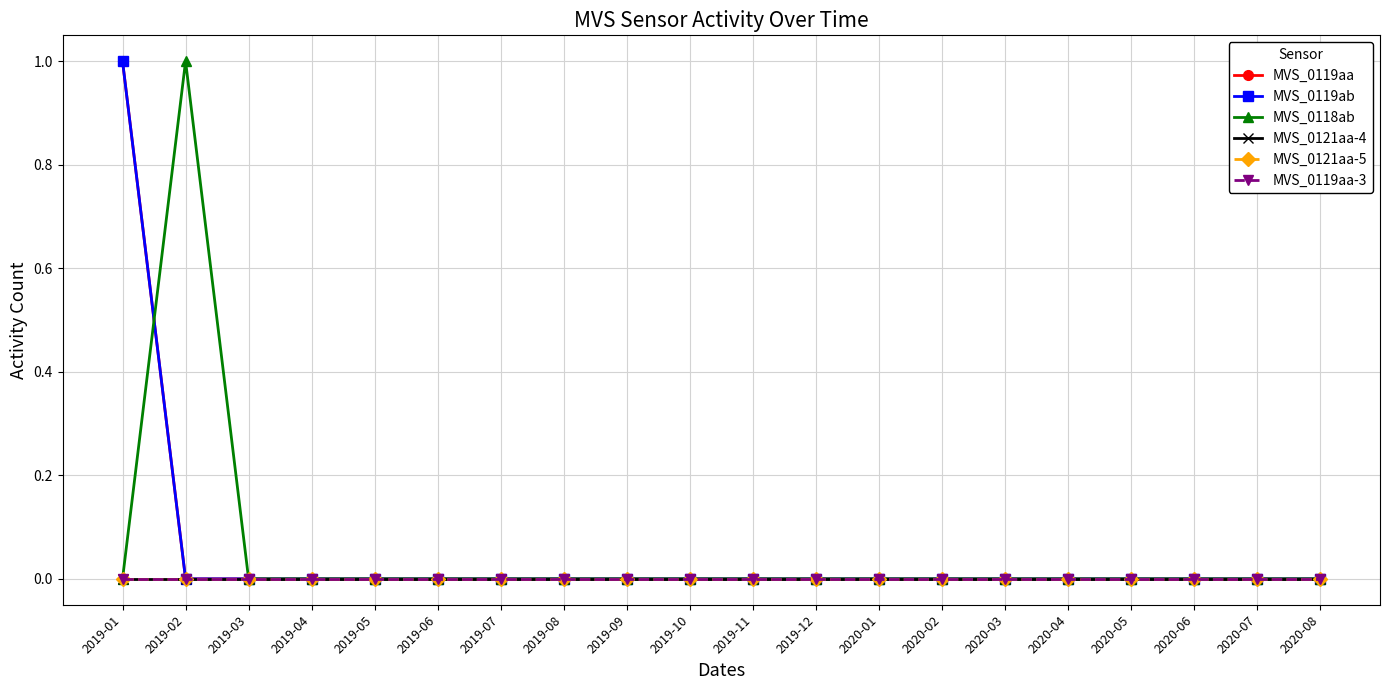

True or false: MVS_0118ab and MVS_0121aa-5 intersect in this chart.

False